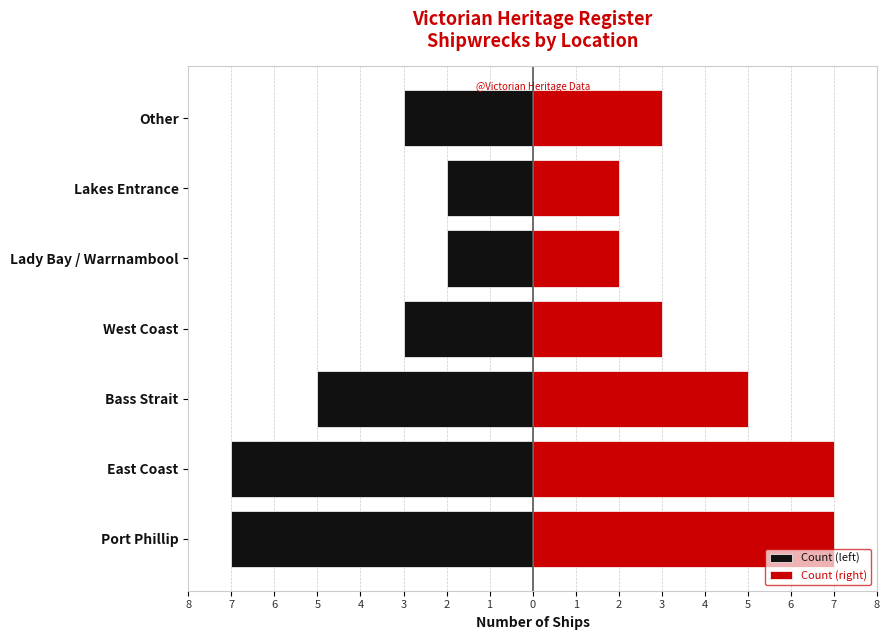

Rank the series at Lady Bay / Warrnambool from lowest to highest value.

Count (left), Count (right)